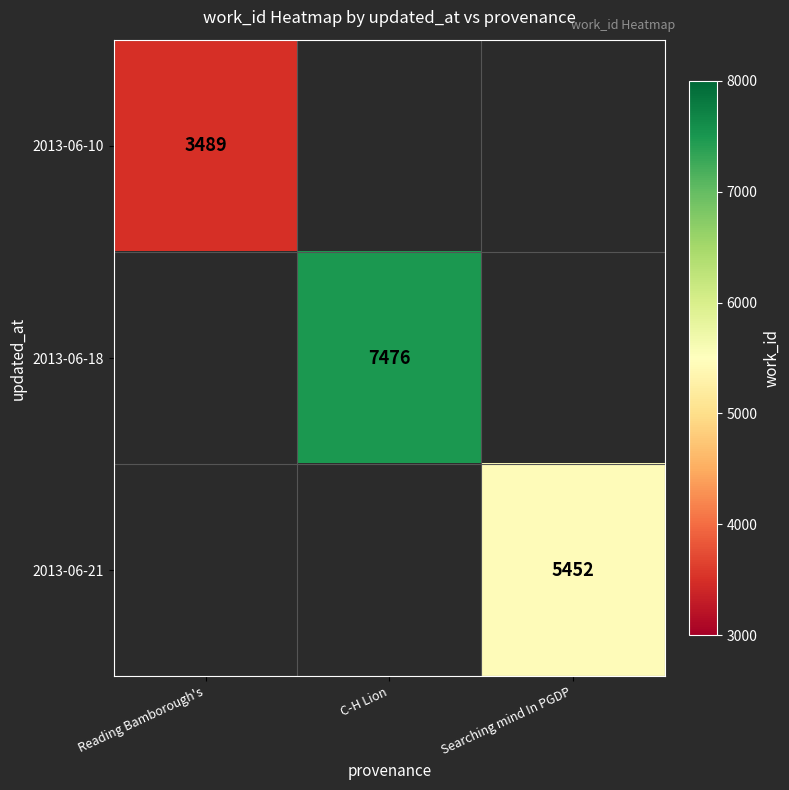

Is it true that 2013-06-21 equals 5452 at Searching mind In PGDP?

True